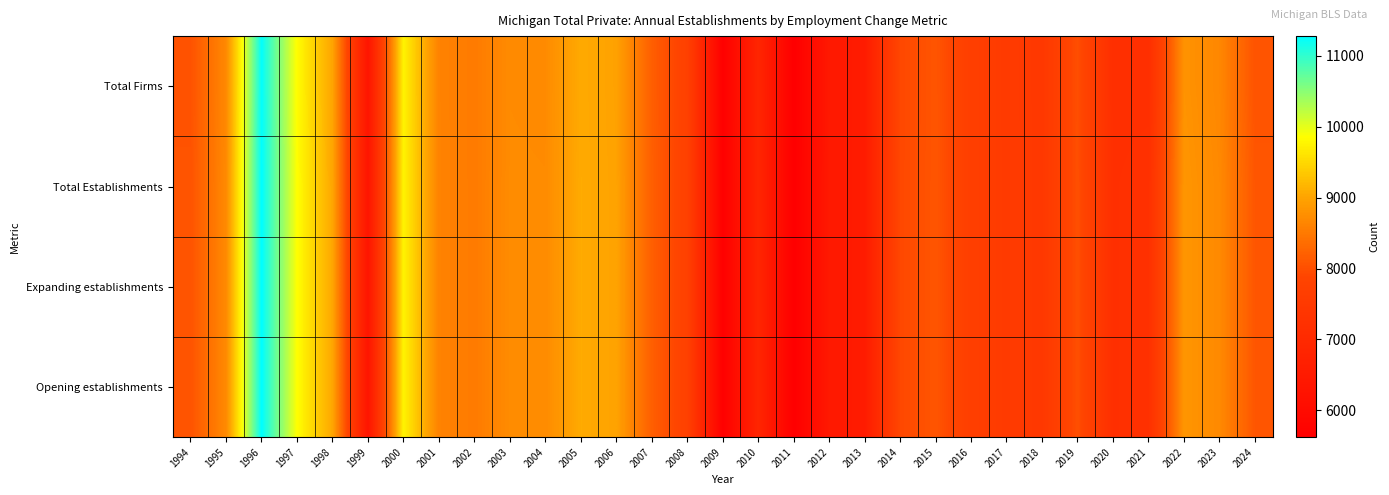

How many distinct data groups are displayed?

4